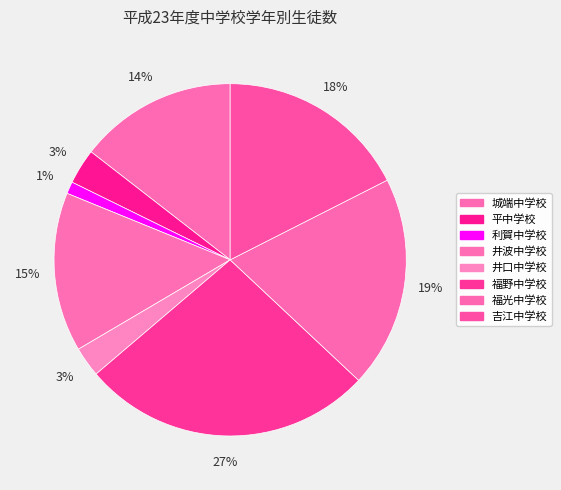

Is it true that 平中学校 is 3% of the pie?

True